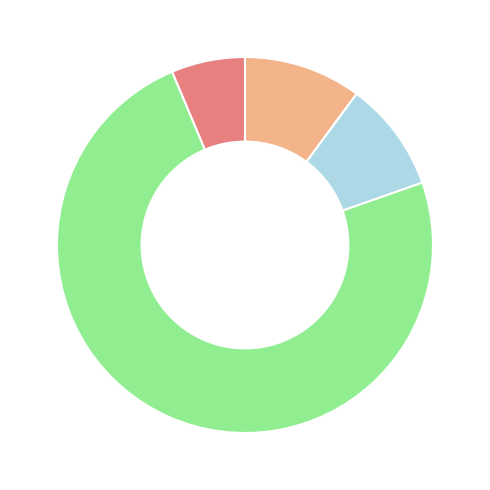

Is there a majority slice in this chart?

Yes